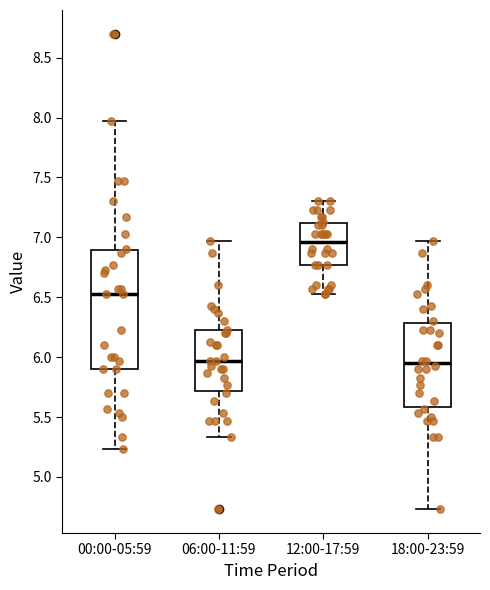

Where does the lower whisker of the box for 00:00-05:59 end on the y-axis? The values are not printed on the chart, so give them approximately, as read against the axis.

5.25